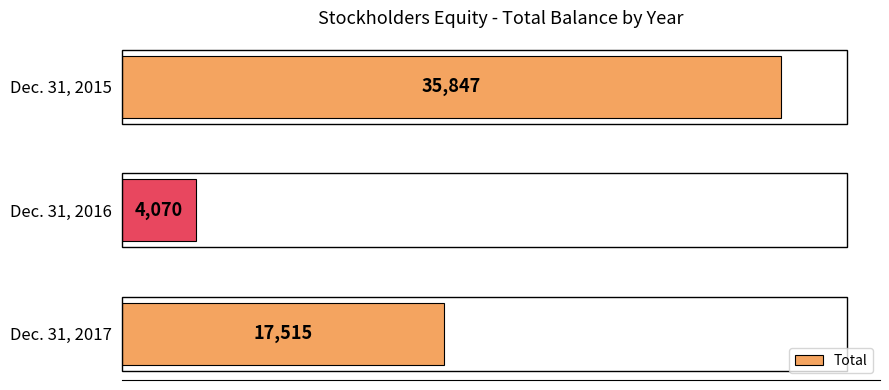

What is the sum of the values at Dec. 31, 2017 and Dec. 31, 2016?

21585